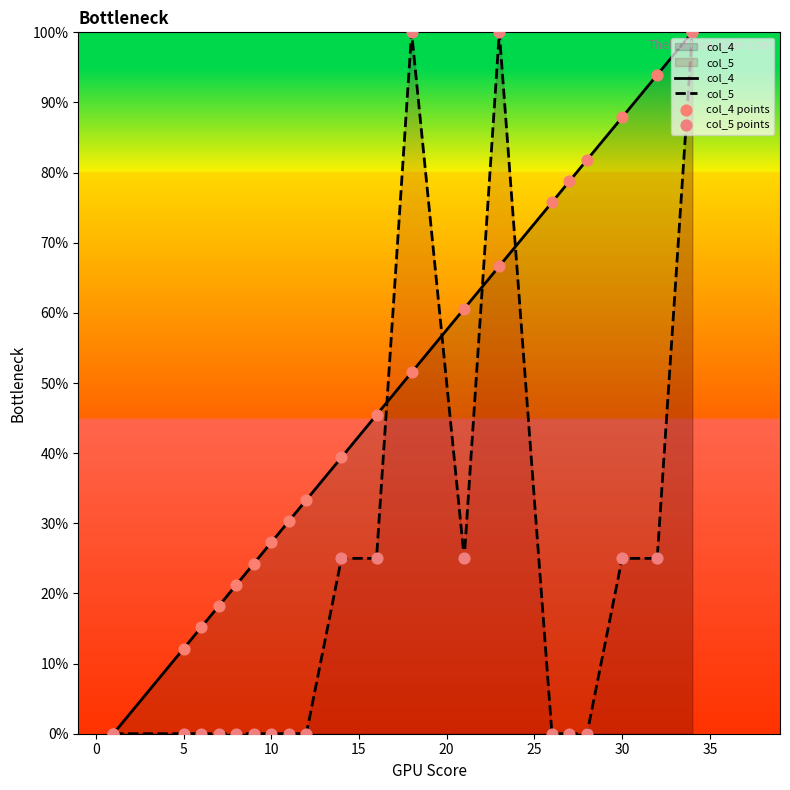

Which series has the largest total across all categories?

col_4